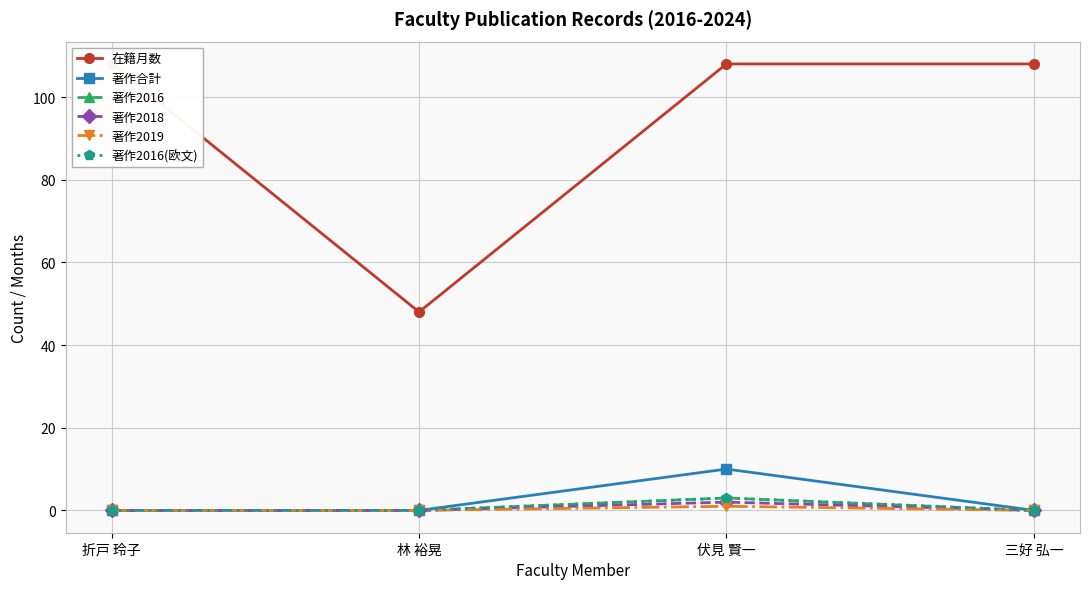

True or false: 著作2019 and 著作合計 cross at least once.

False